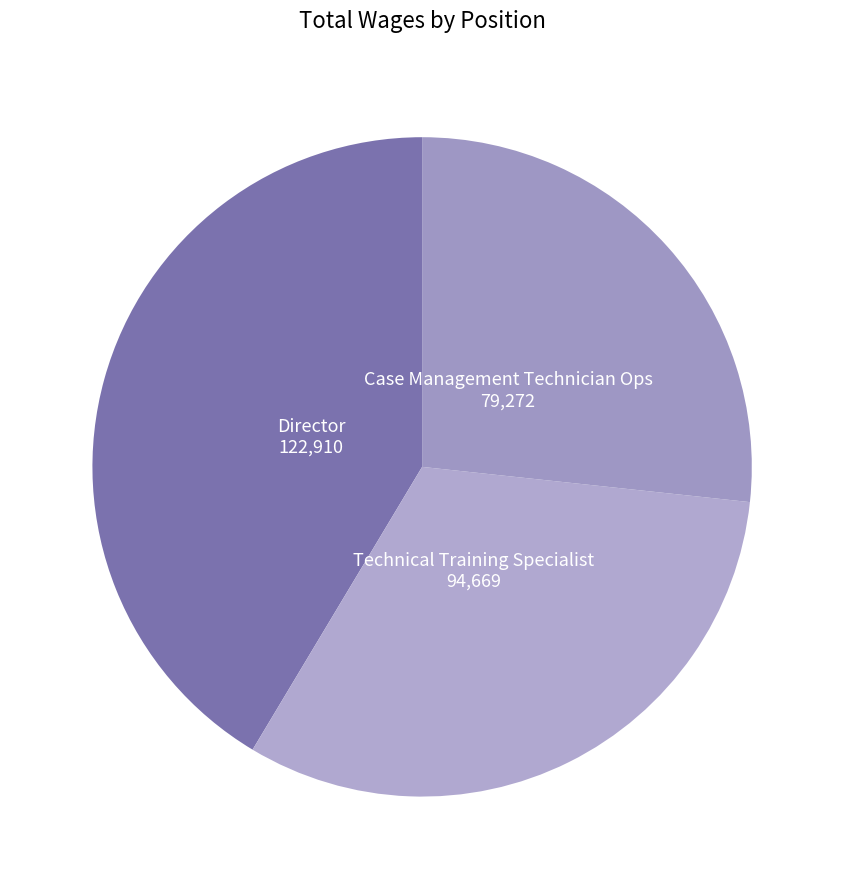

Does any single category account for the majority?

No